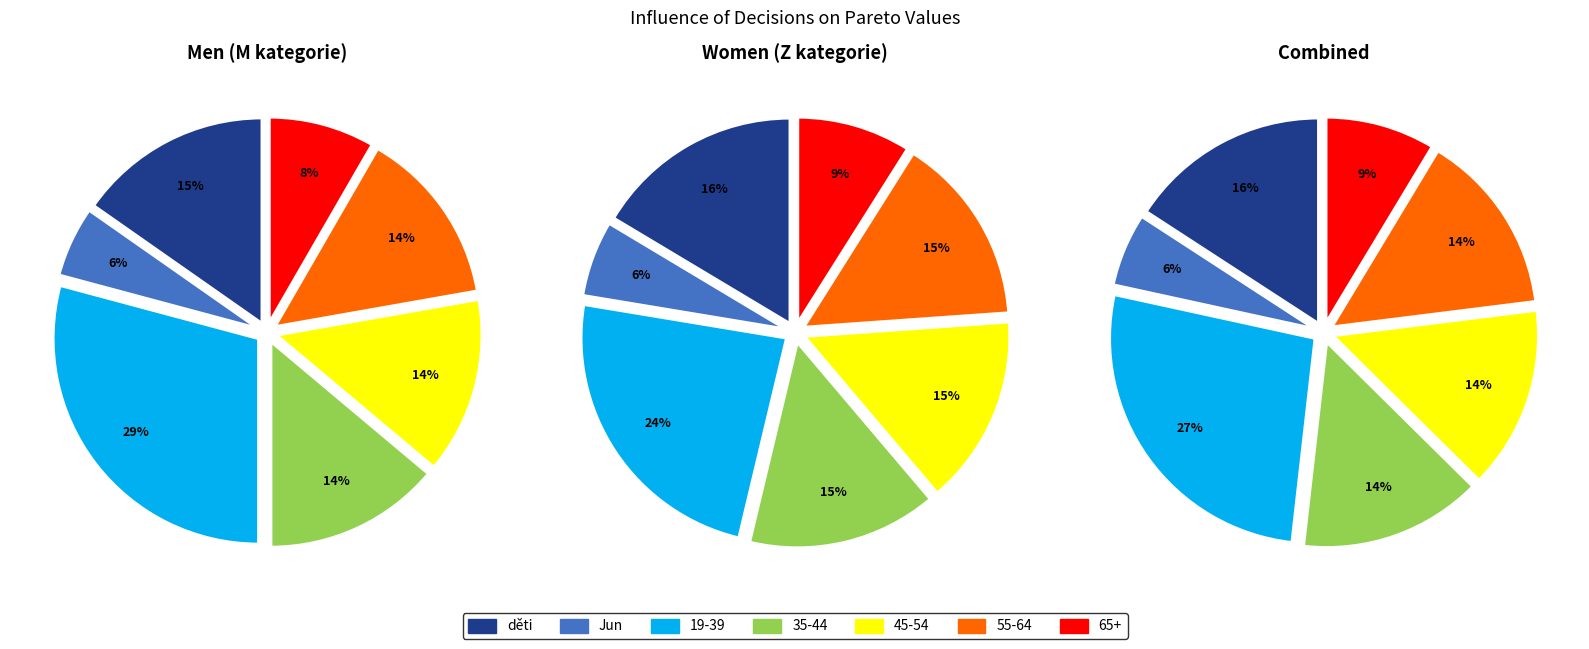

Which slice is the largest?

19-39